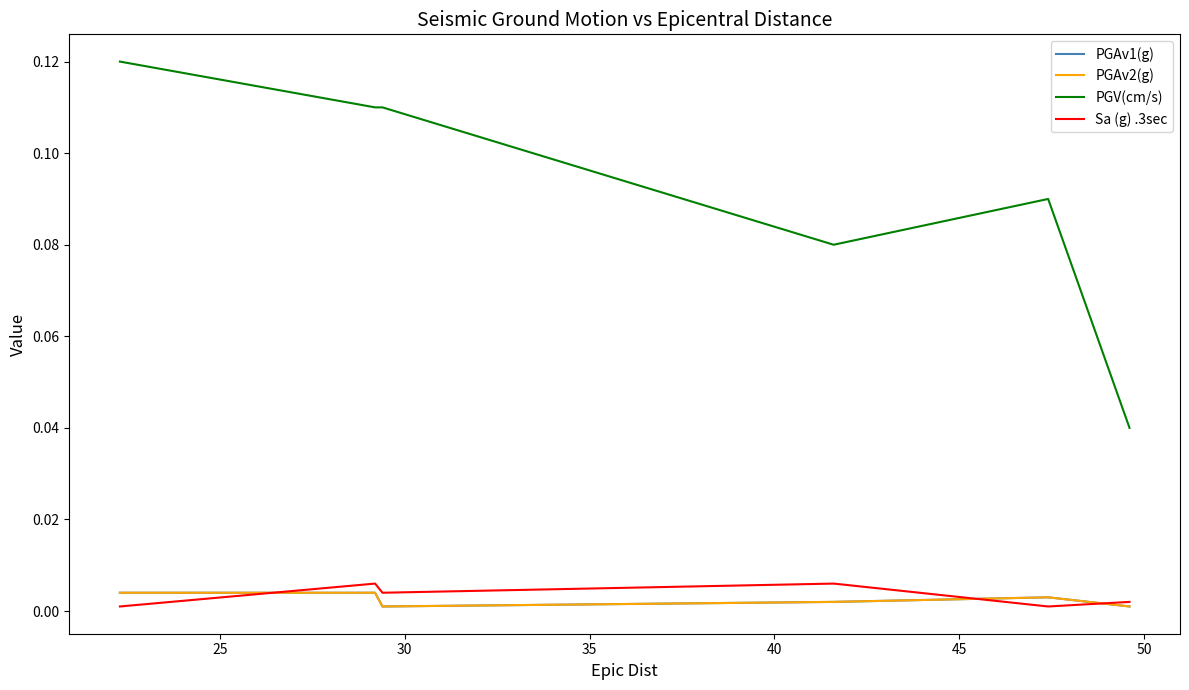

Is this an area chart (filled region under the line)?

No